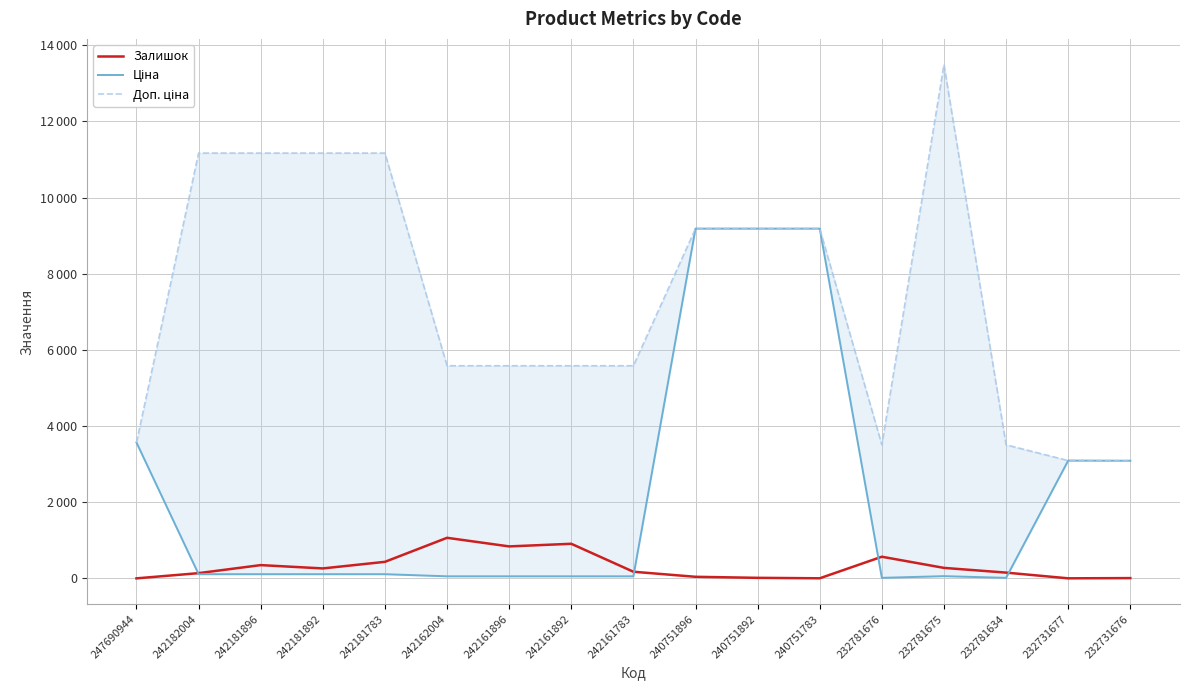

The Залишок series shows 0.8 at 240751783. True or false?

False